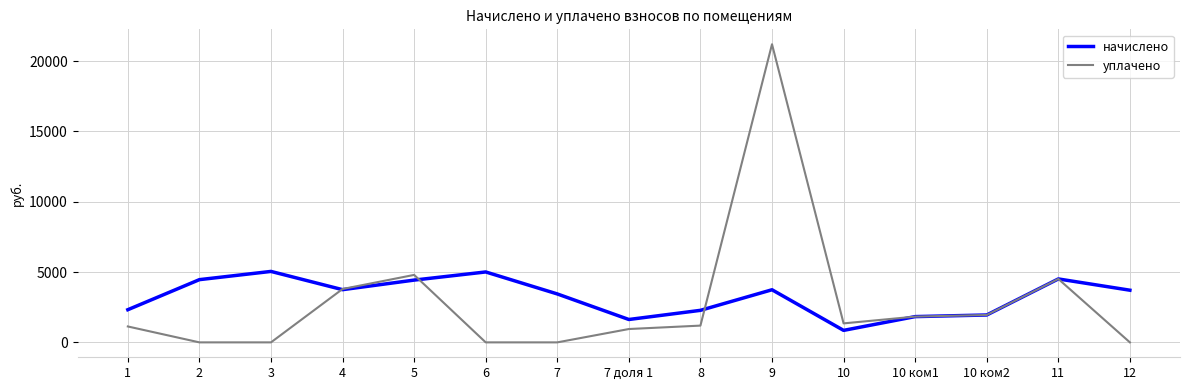

How many lines are shown in the chart?

2